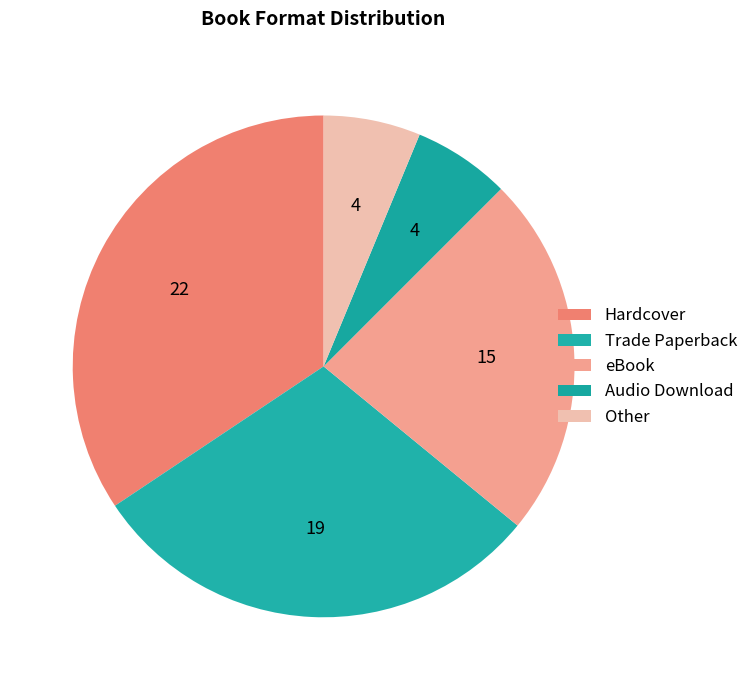

How many segments does this pie chart have?

5